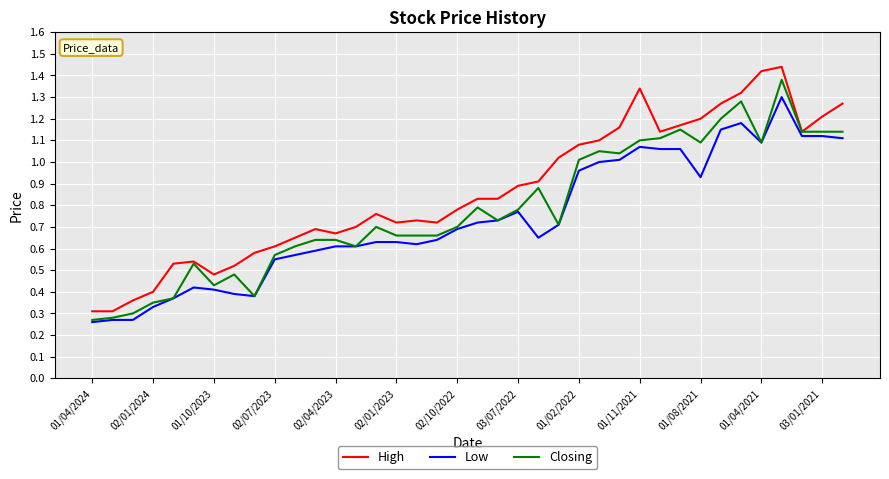

Which series has the widest spread of values?

High